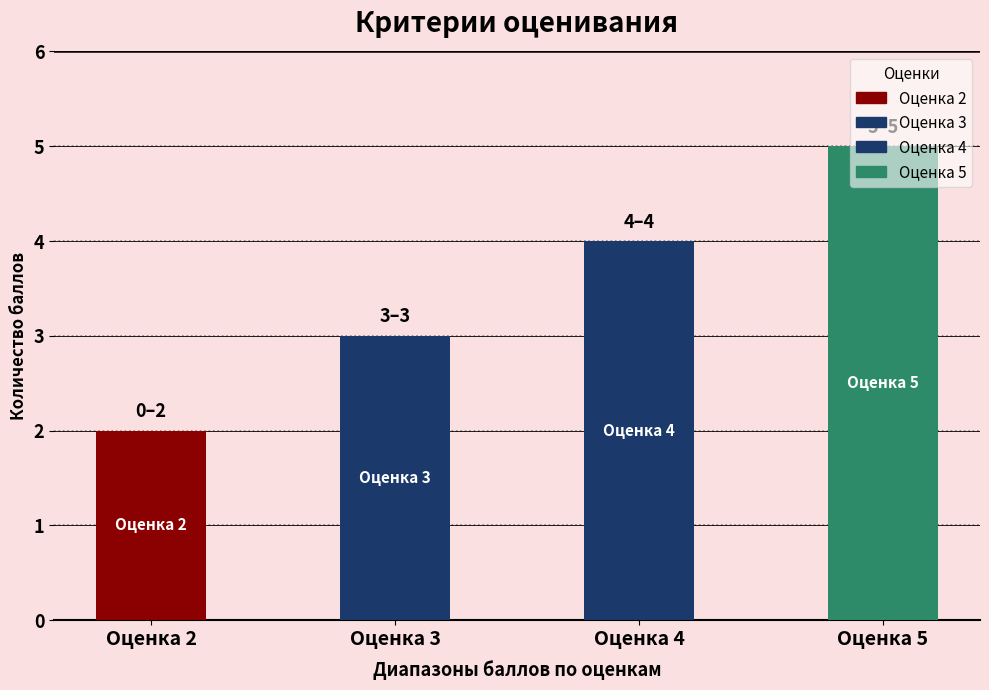

Which has a higher value, Оценка 2 or Оценка 3?

Оценка 3